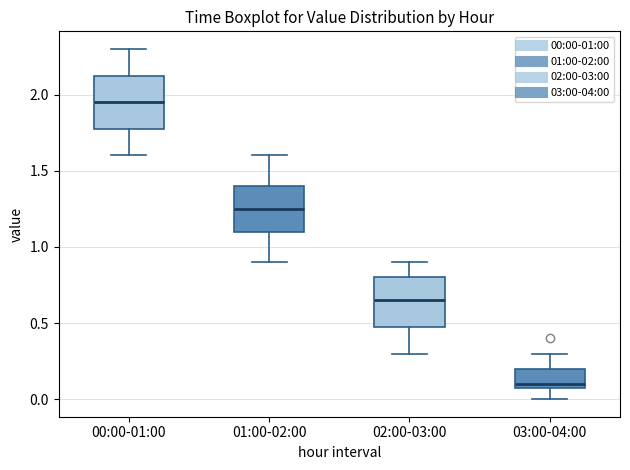

Reading left to right, read every box against the y-axis: the position of its median line, the range the box covers, and the ends of its whiskers. The values are not printed on the chart, so give them approximately, as read against the axis.

00:00-01:00: median 1.95, box 1.80 to 2.15, whiskers 1.60 to 2.30
01:00-02:00: median 1.25, box 1.10 to 1.40, whiskers 0.90 to 1.60
02:00-03:00: median 0.65, box 0.50 to 0.80, whiskers 0.30 to 0.90
03:00-04:00: median 0.10 (just above the box's lower edge), box 0.10 to 0.20, whiskers 0.00 to 0.30